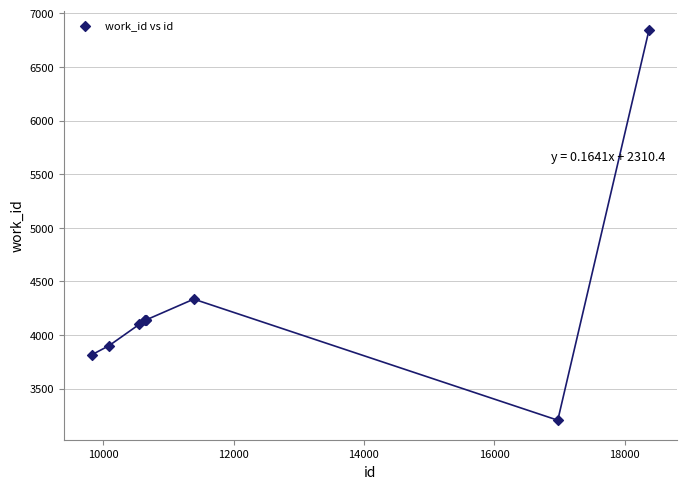

What Y value in the scatter plot is closest to 5024?

4335